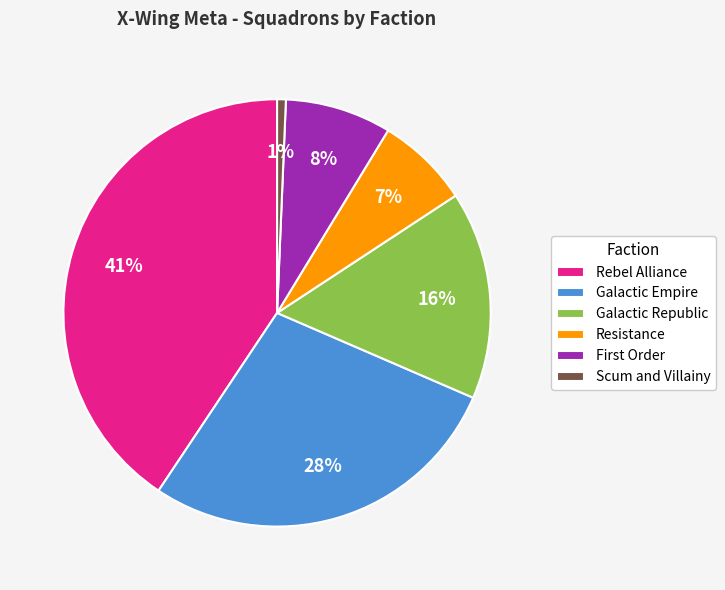

How many segments does this pie chart have?

6